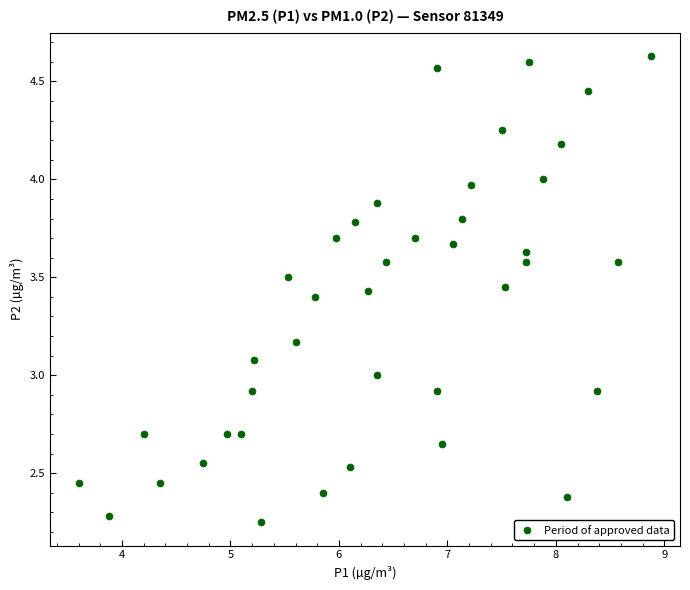

What is the range of X values (max minus min)?

5.3